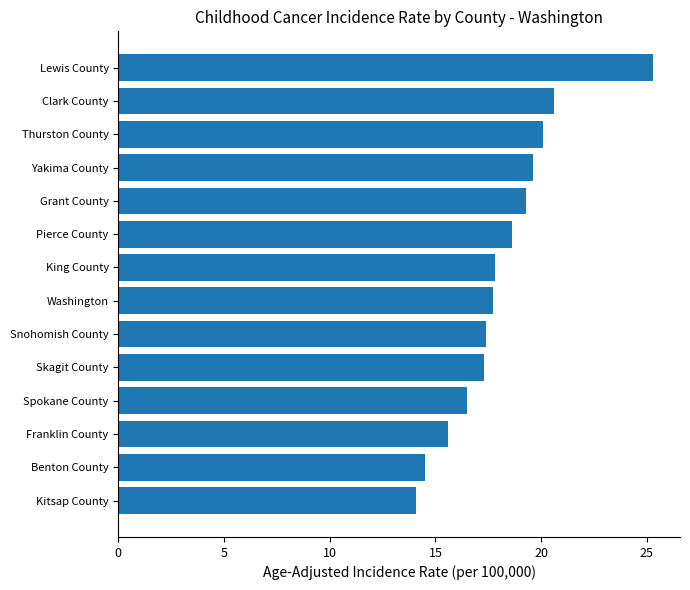

What position from the top is King County?

7